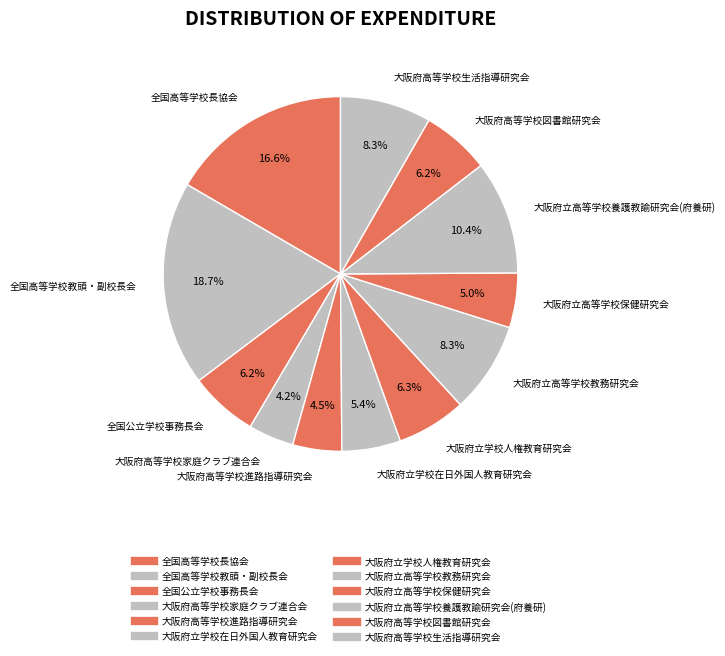

To the nearest percent, what is the difference between the 全国高等学校長協会 and 大阪府高等学校家庭クラブ連合会 slice percentages?

12%